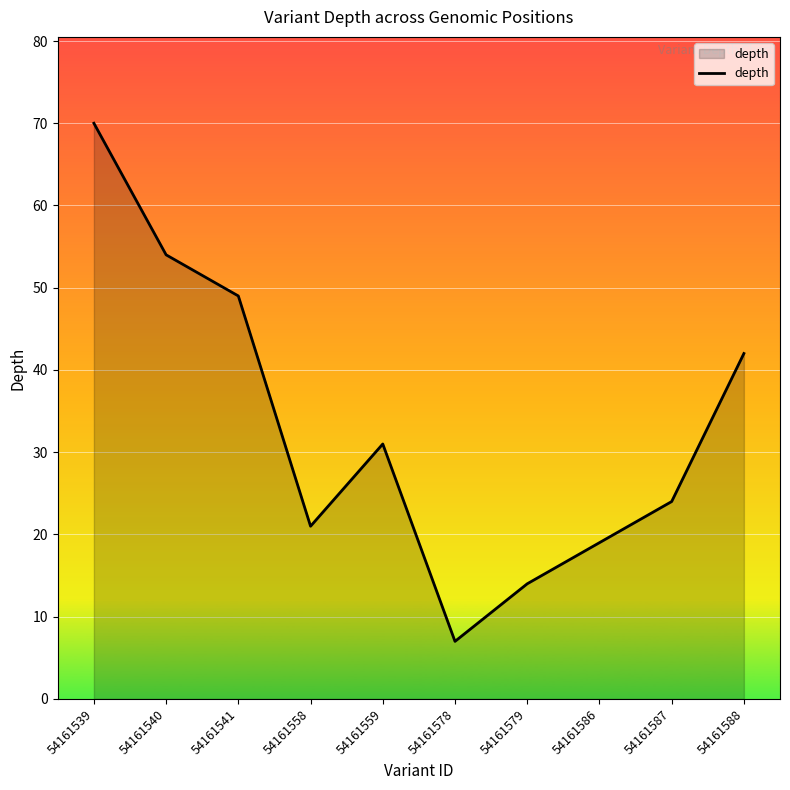

Does the chart display data point markers on the line(s)?

No